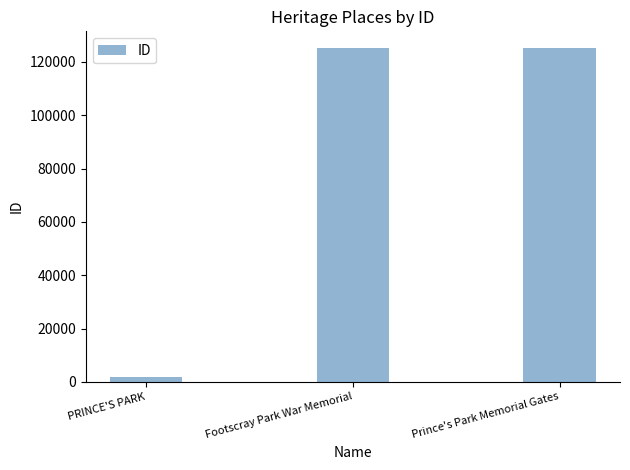

What is the difference between the maximum and minimum values?

123249